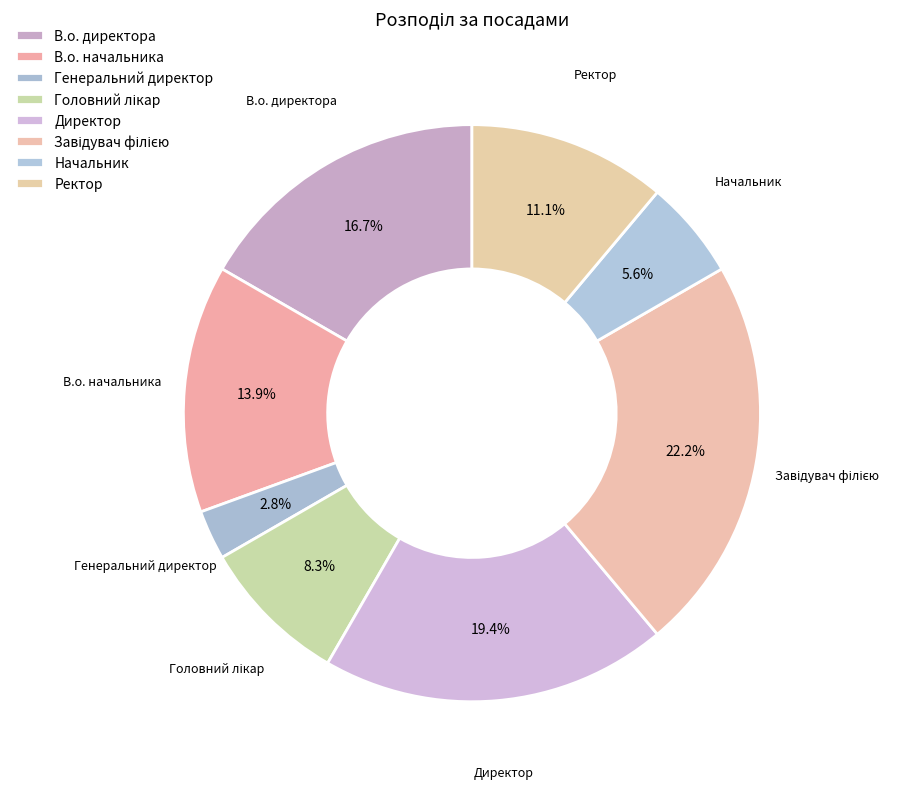

Count the number of slices in the pie.

8